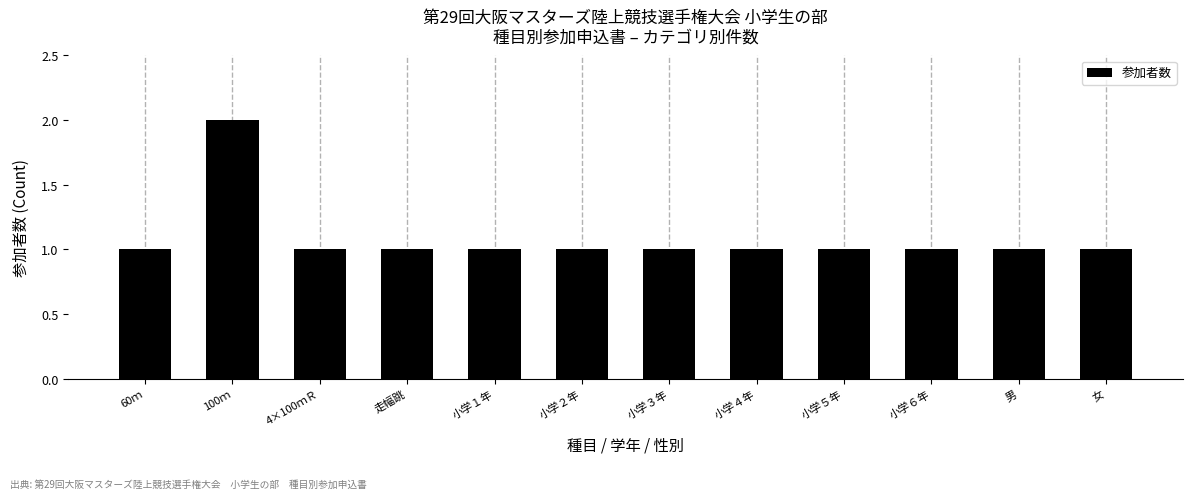

Reading right to left, extract all data points from this chart.

女=1	男=1	小学６年=1	小学５年=1	小学４年=1	小学３年=1	小学２年=1	小学１年=1	走幅跳=1	4×100ｍＲ=1	100ｍ=2	60ｍ=1